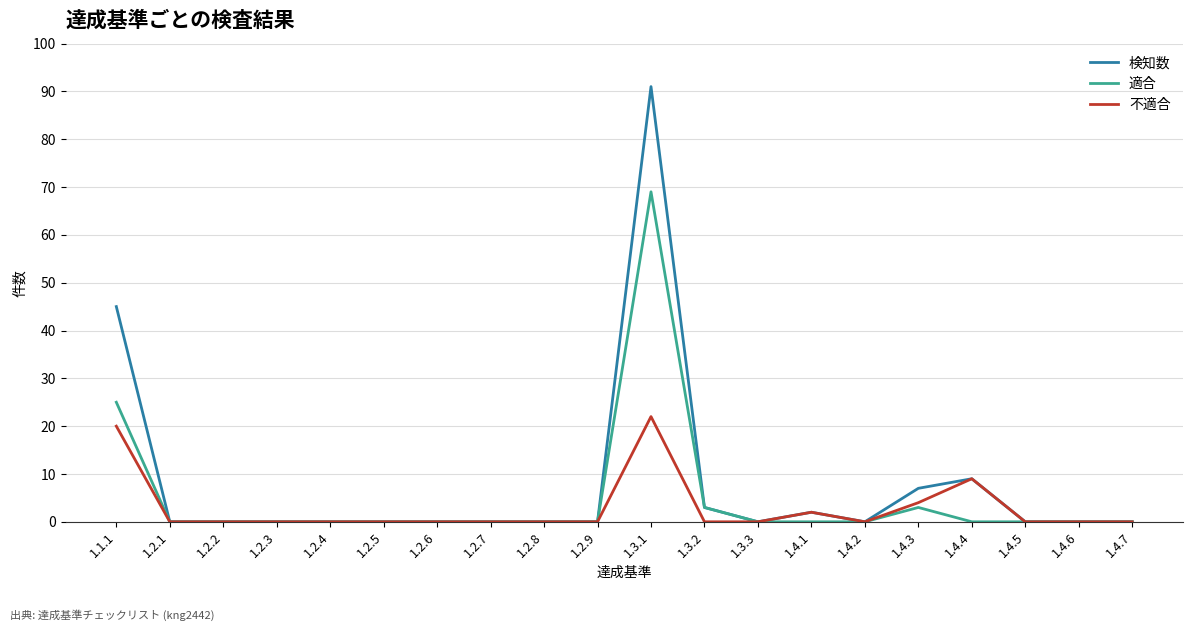

What position from the left is 1.2.5?

6